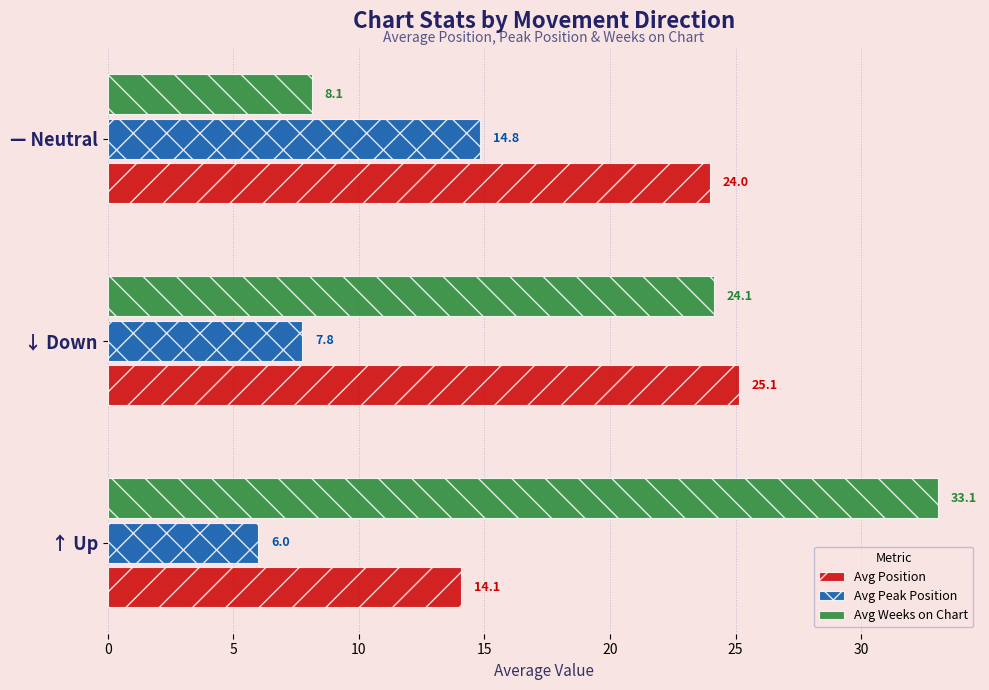

How many values in the Avg Peak Position series exceed 7?

2